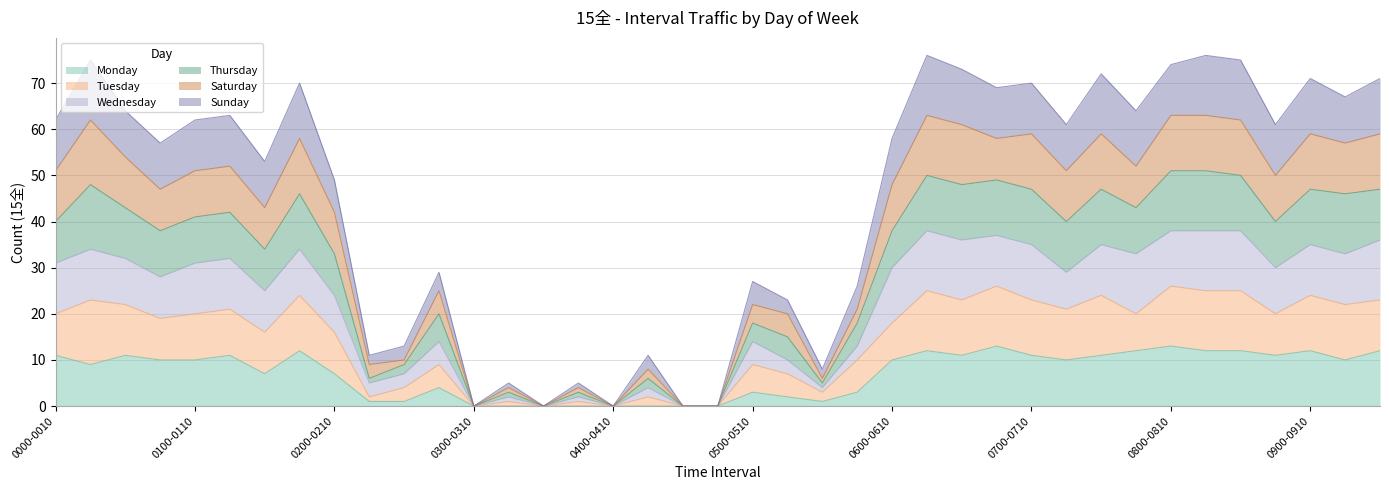

Which series has the largest total across all categories?

Saturday